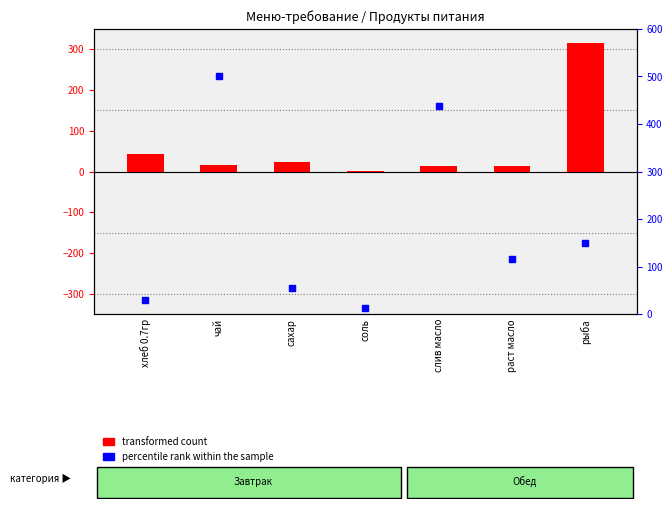

What are all the series names shown in the legend?

transformed count, percentile rank within the sample